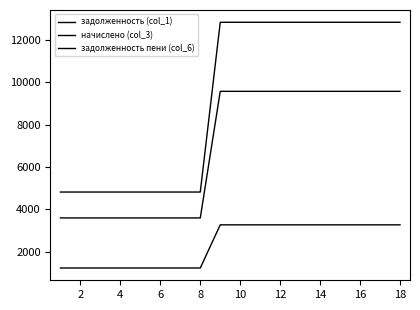

What is the lowest value of the задолженность пени (col_6) series?

4817.5